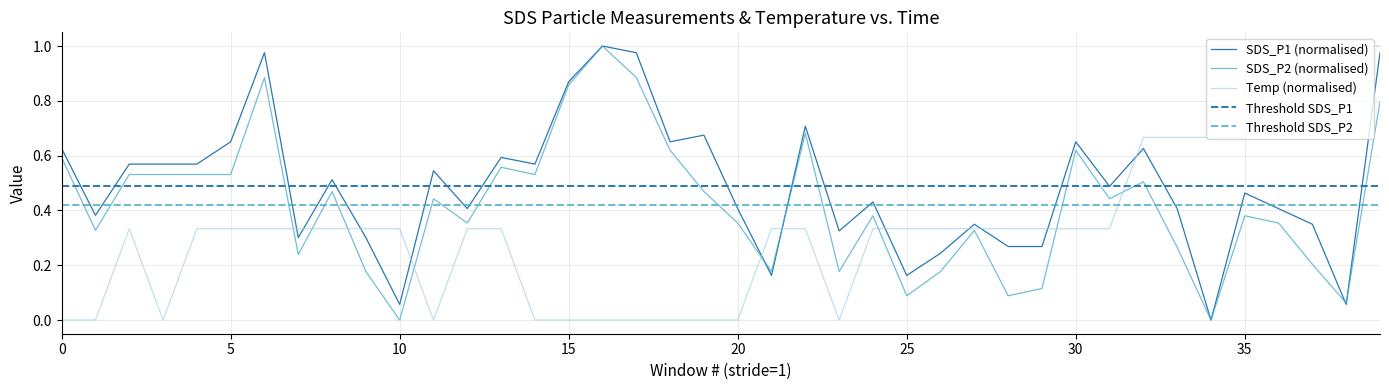

True or false: Temp and SDS_P2 cross at least once.

True